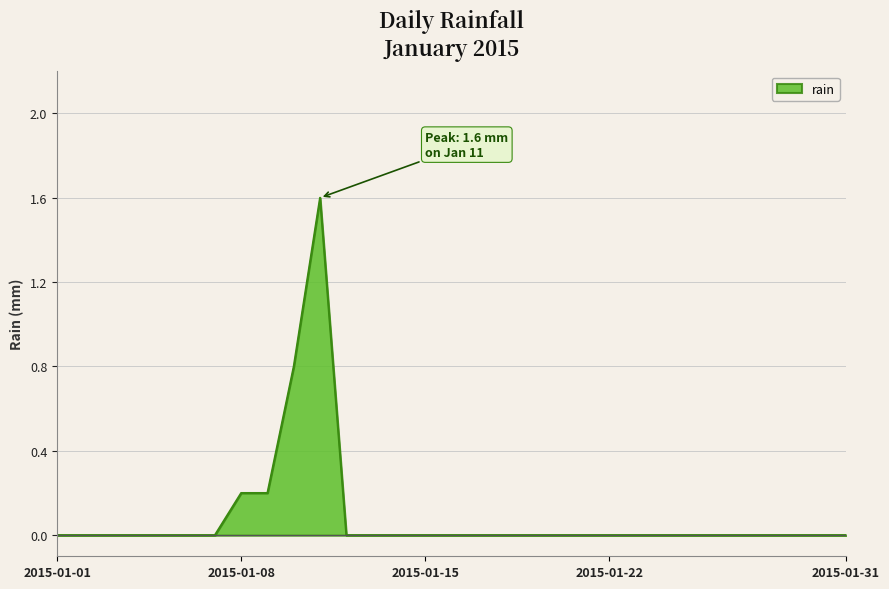

What is the greatest value displayed?

1.6